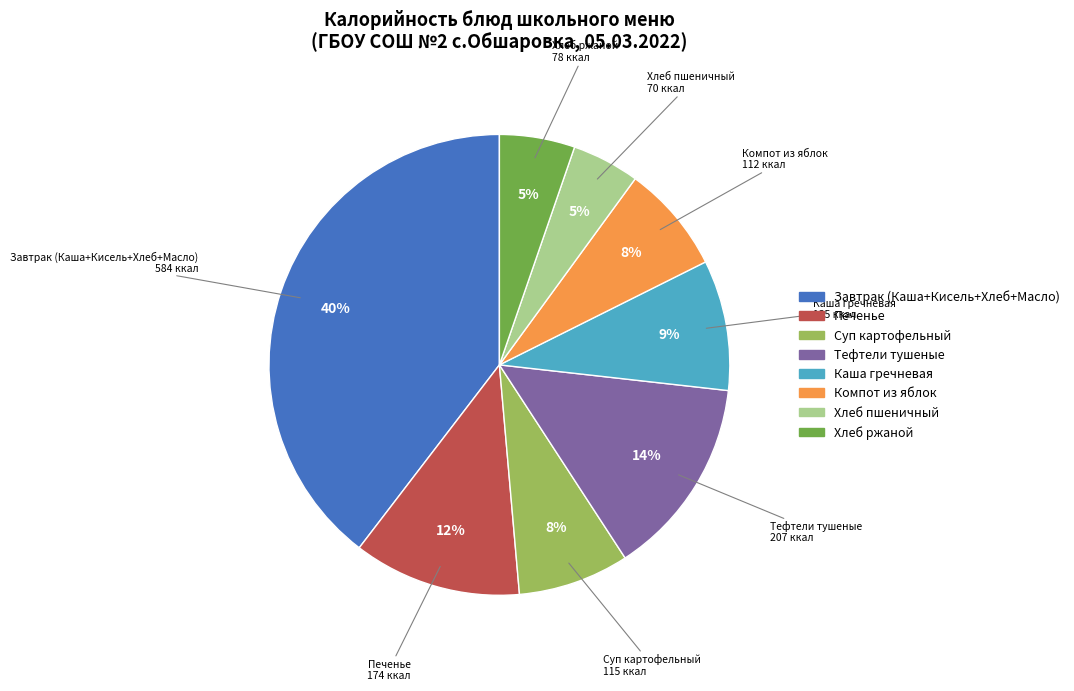

The Хлеб ржаной slice represents 5% of the pie. True or false?

True